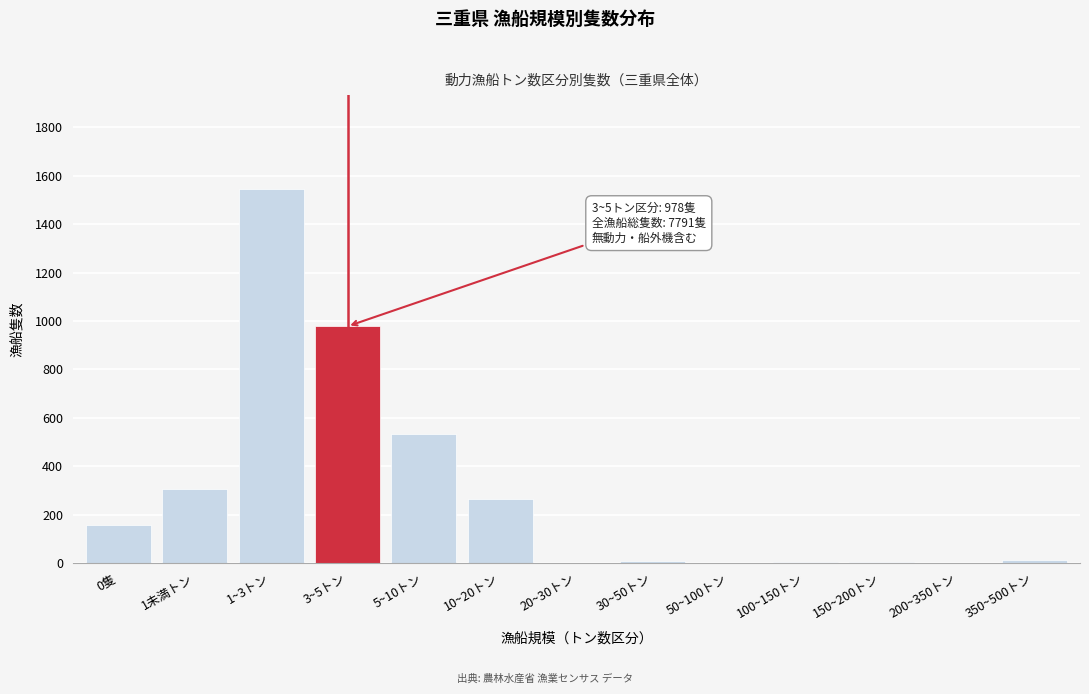

Between 10~20トン and 0隻, which is larger?

10~20トン